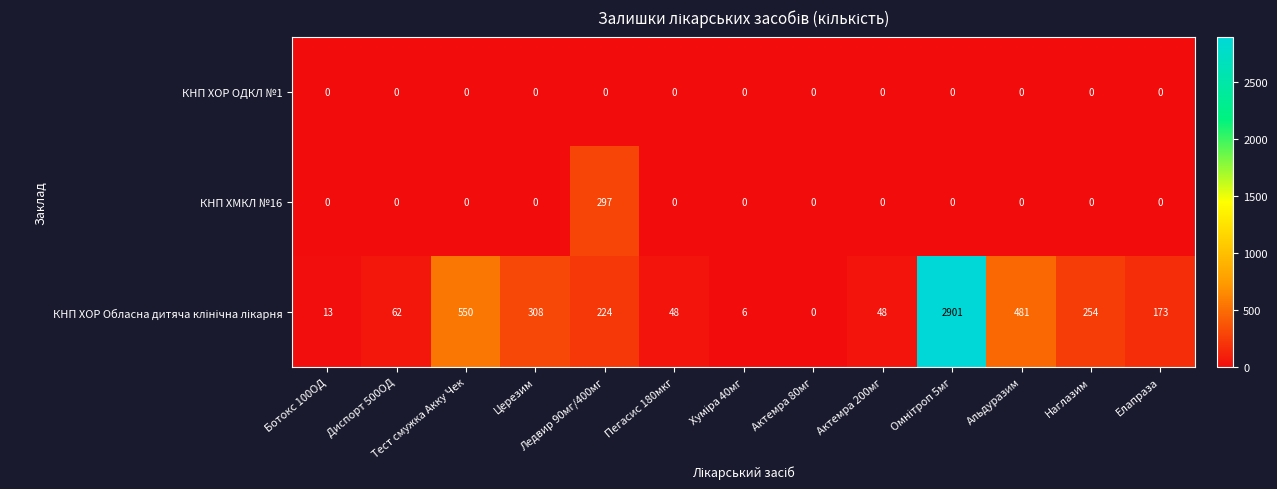

What is the greatest value displayed?

2901